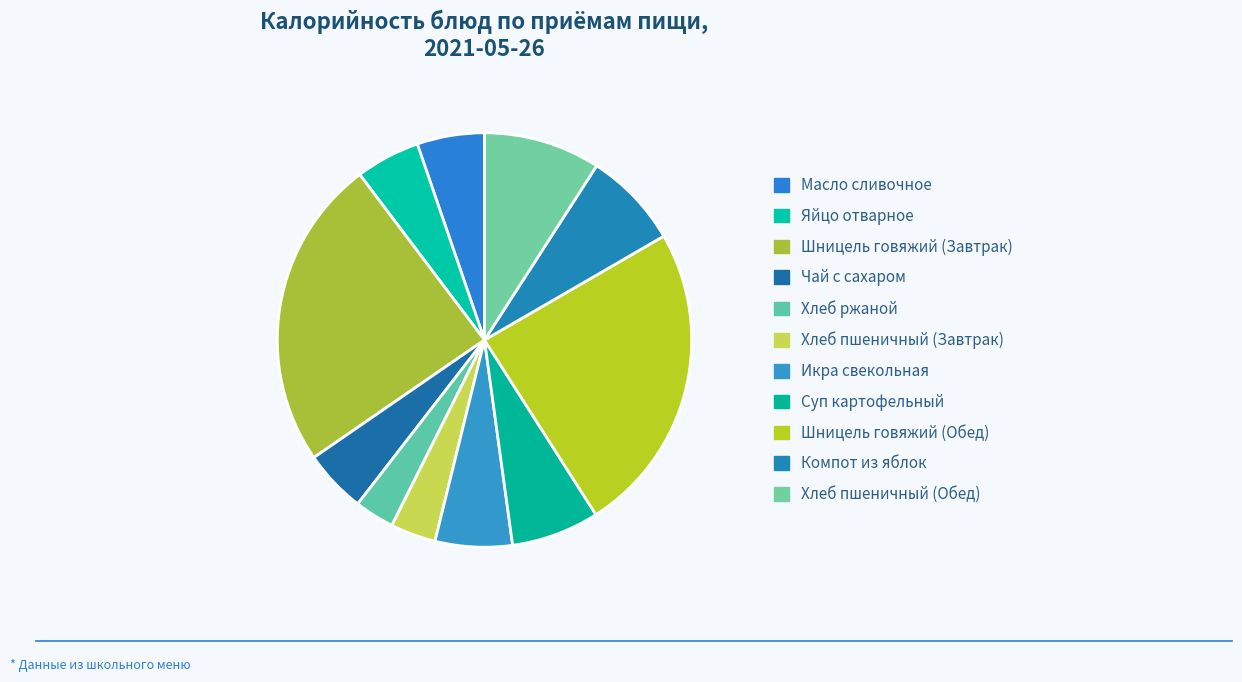

Is there any slice that represents more than half of the pie?

No